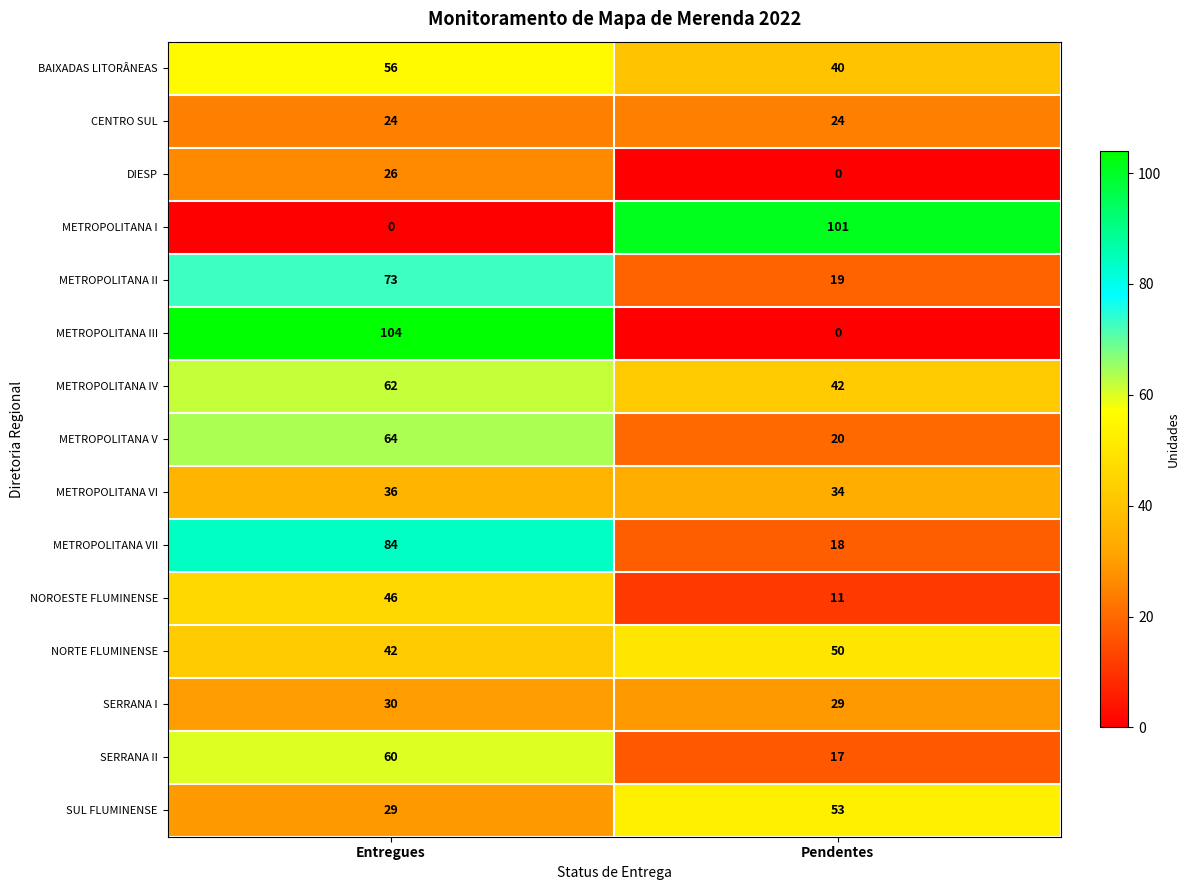

At how many categories does at least one series exceed 55?

2